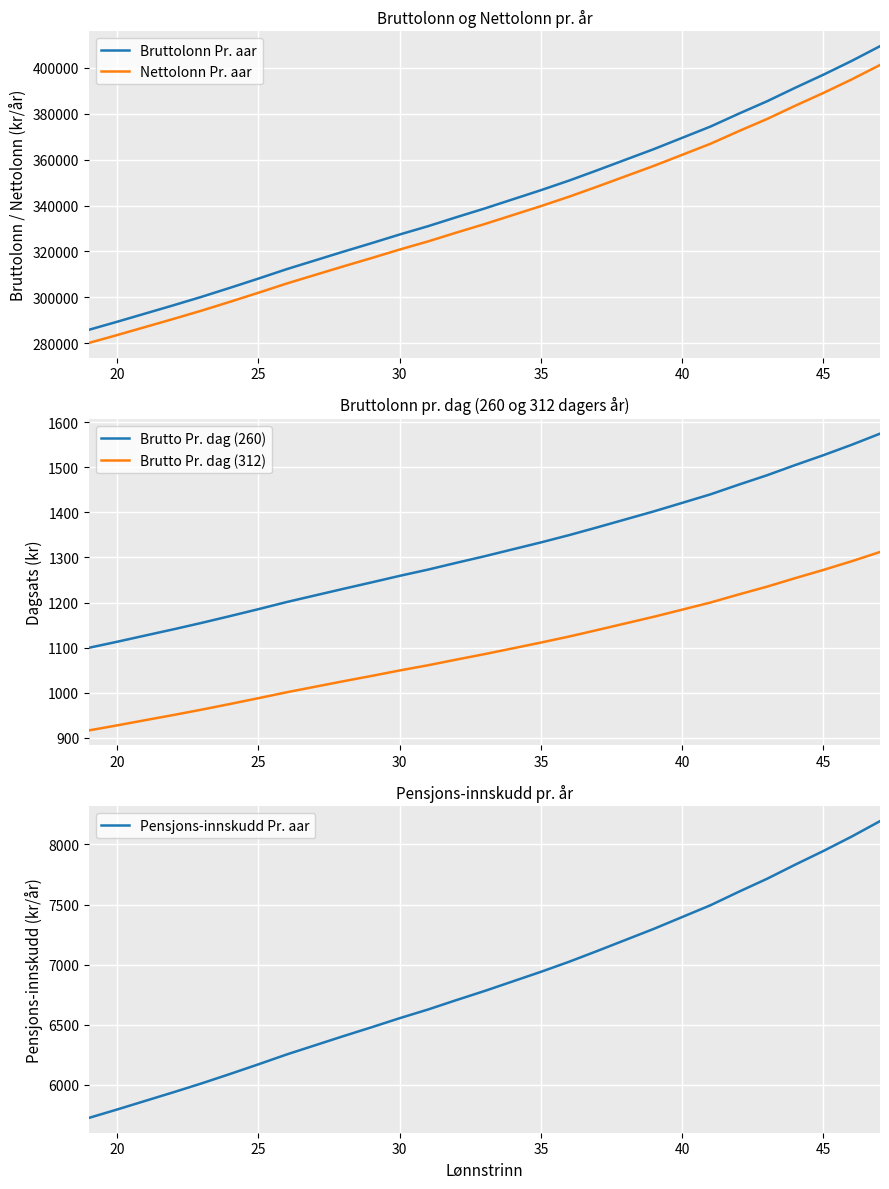

What is the average value of the Brutto Pr. dag (312) series?

1095.4